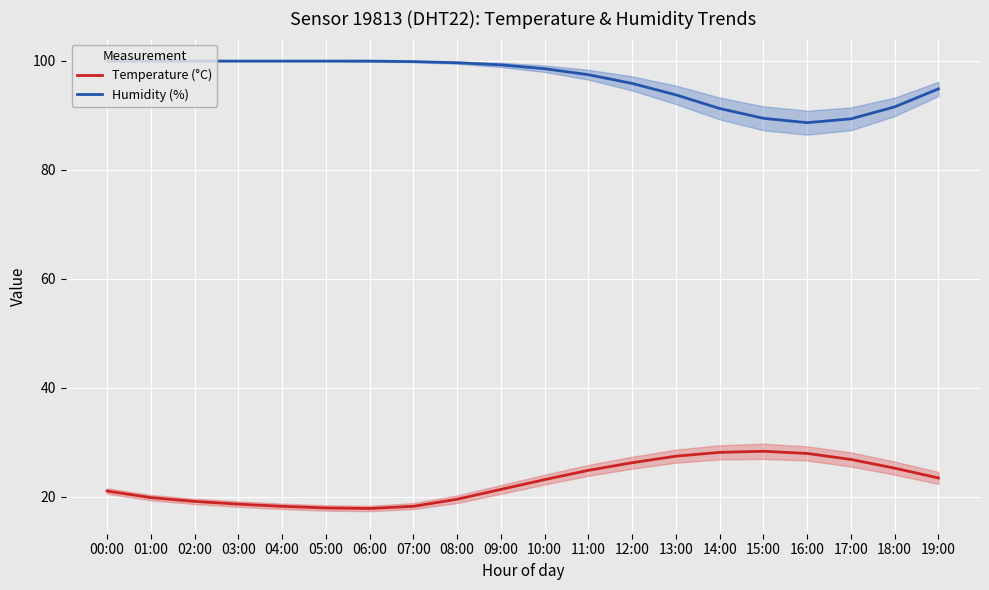

How many lines are shown in the chart?

2